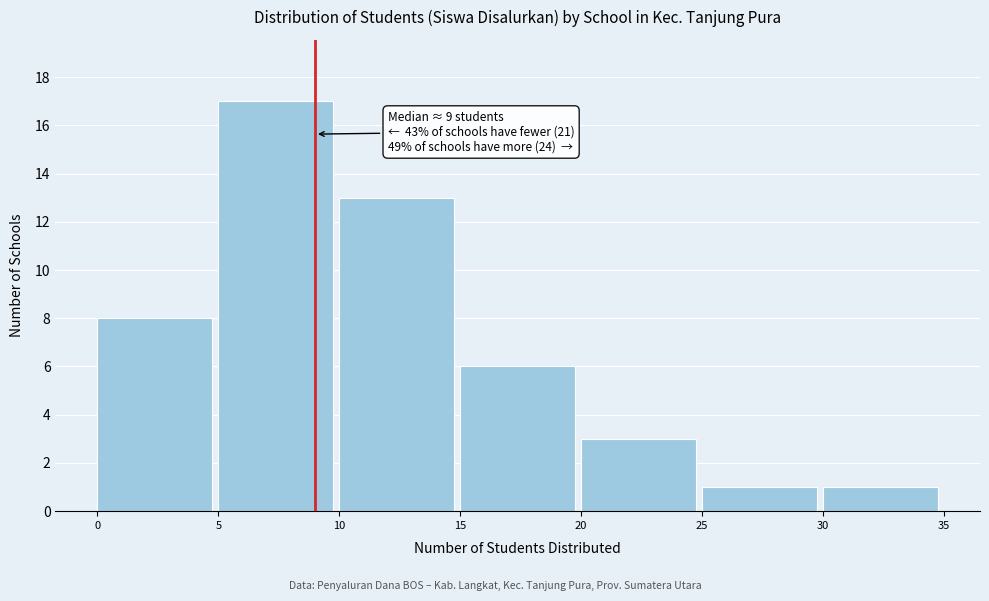

Over which range of the x-axis is the bar tallest?

5 to 10